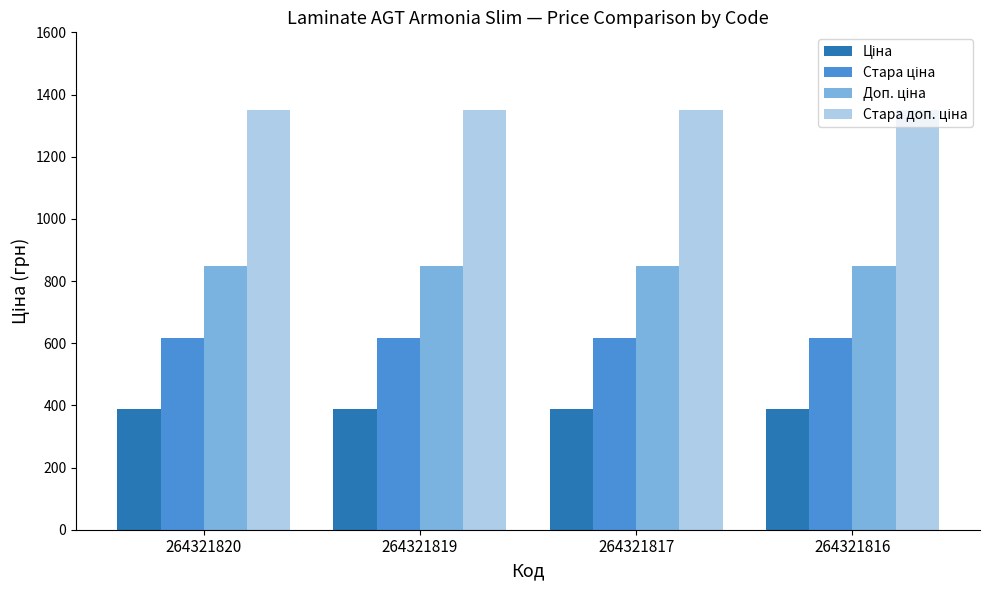

What is the maximum value shown in the chart?

1349.8